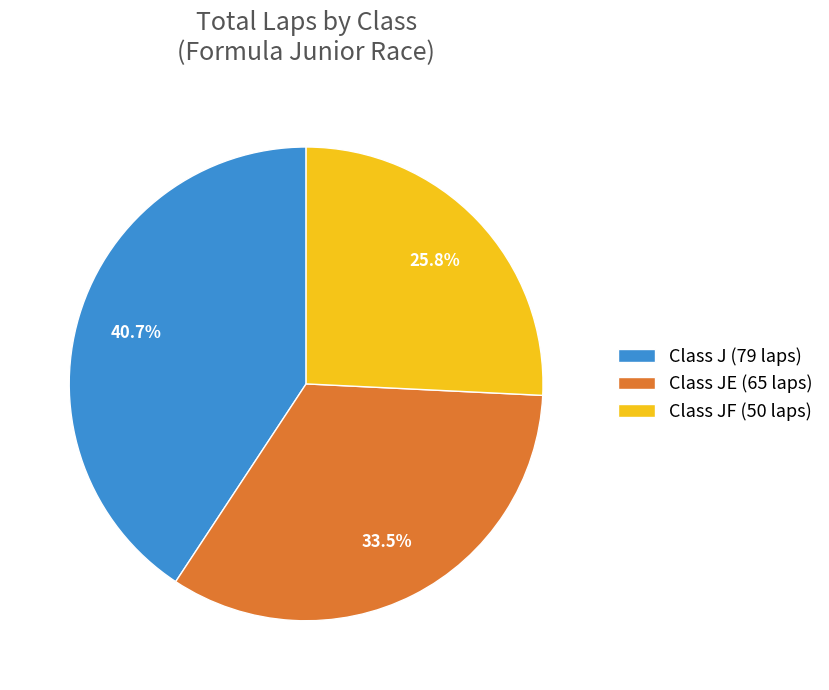

Rank the categories by value from highest to lowest.

Class J (79 laps), Class JE (65 laps), Class JF (50 laps)